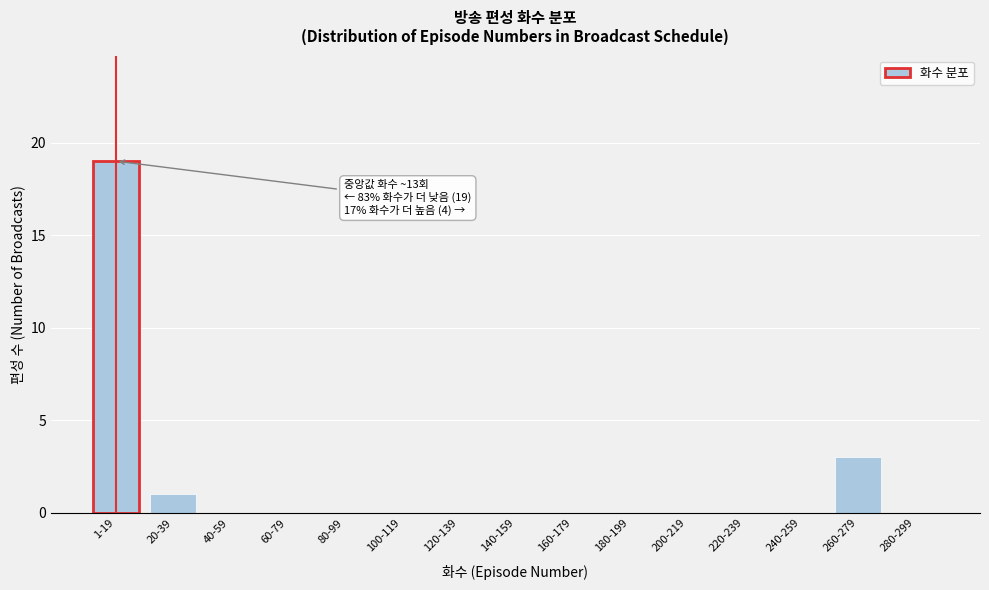

Reading left to right, transcribe all the data shown in this chart.

1-19=19	20-39=1	40-59=0	60-79=0	80-99=0	100-119=0	120-139=0	140-159=0	160-179=0	180-199=0	200-219=0	220-239=0	240-259=0	260-279=3	280-299=0